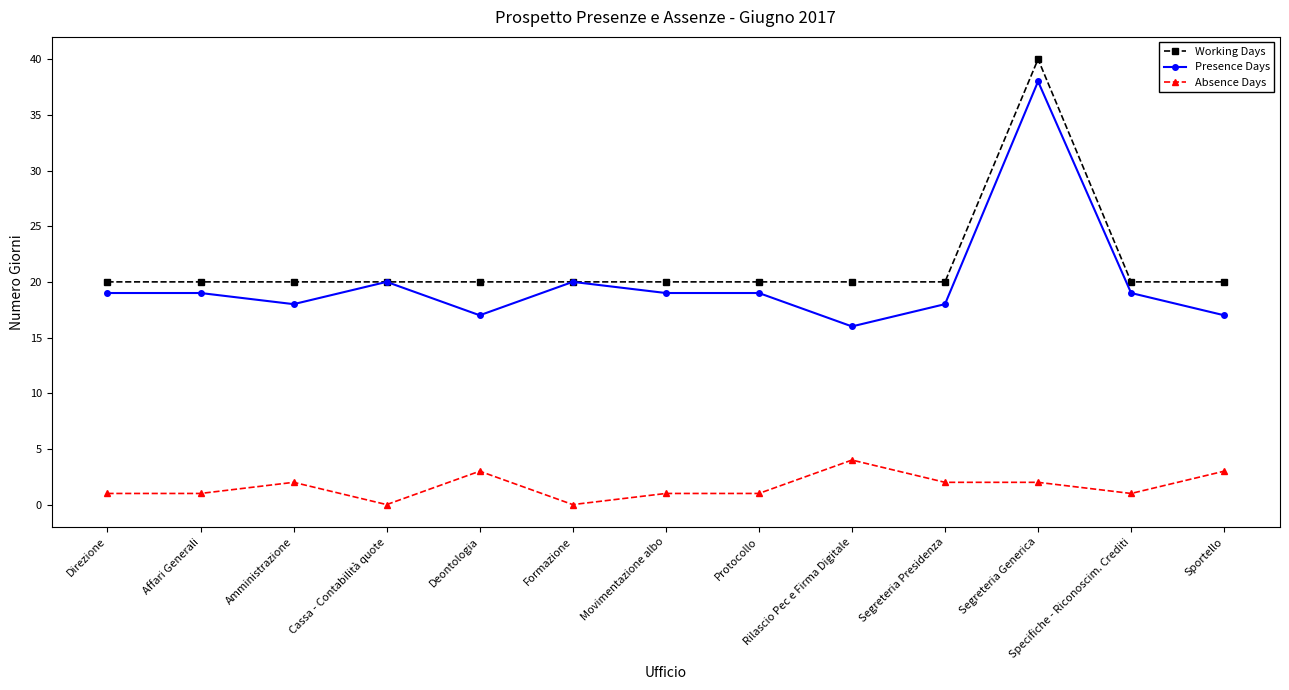

Reading left to right, what are all the values shown in this chart?

Working Days: Direzione=20	Affari Generali=20	Amministrazione=20	Cassa - Contabilità quote=20	Deontologia=20	Formazione=20	Movimentazione albo=20	Protocollo=20	Rilascio Pec e Firma Digitale=20	Segreteria Presidenza=20	Segreteria Generica=40	Specifiche - Riconoscim. Crediti=20	Sportello=20
Presence Days: Direzione=19	Affari Generali=19	Amministrazione=18	Cassa - Contabilità quote=20	Deontologia=17	Formazione=20	Movimentazione albo=19	Protocollo=19	Rilascio Pec e Firma Digitale=16	Segreteria Presidenza=18	Segreteria Generica=38	Specifiche - Riconoscim. Crediti=19	Sportello=17
Absence Days: Direzione=1	Affari Generali=1	Amministrazione=2	Cassa - Contabilità quote=0	Deontologia=3	Formazione=0	Movimentazione albo=1	Protocollo=1	Rilascio Pec e Firma Digitale=4	Segreteria Presidenza=2	Segreteria Generica=2	Specifiche - Riconoscim. Crediti=1	Sportello=3